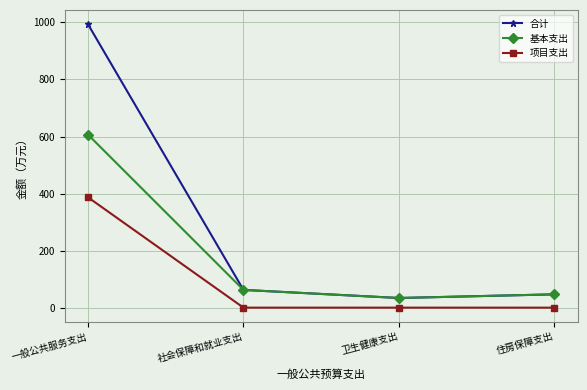

True or false: 项目支出 and 基本支出 intersect in this chart.

False